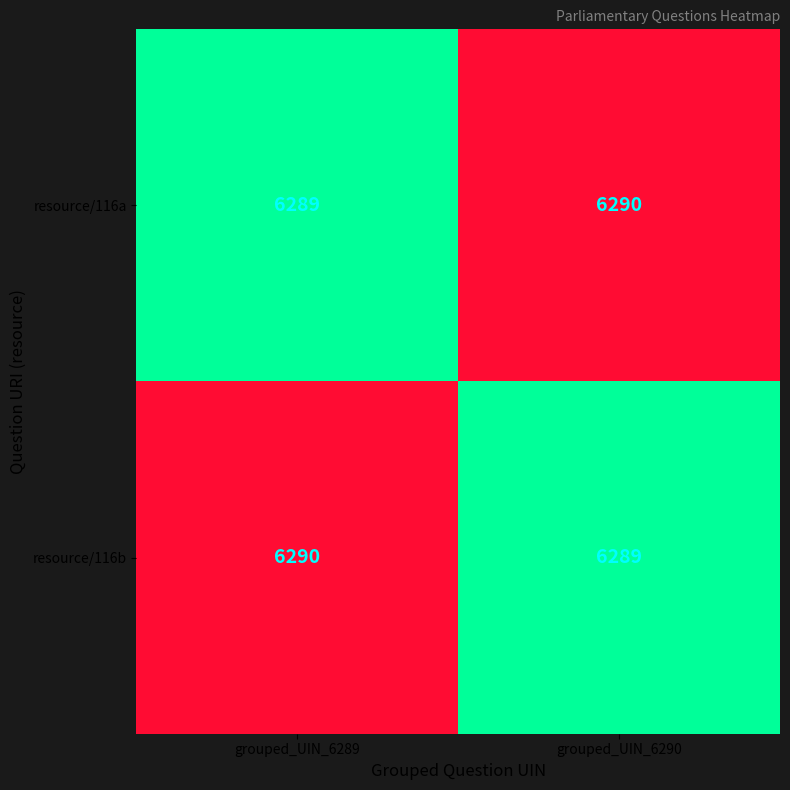

Where is resource/116b nearest to the value 6289?

grouped_UIN_6290